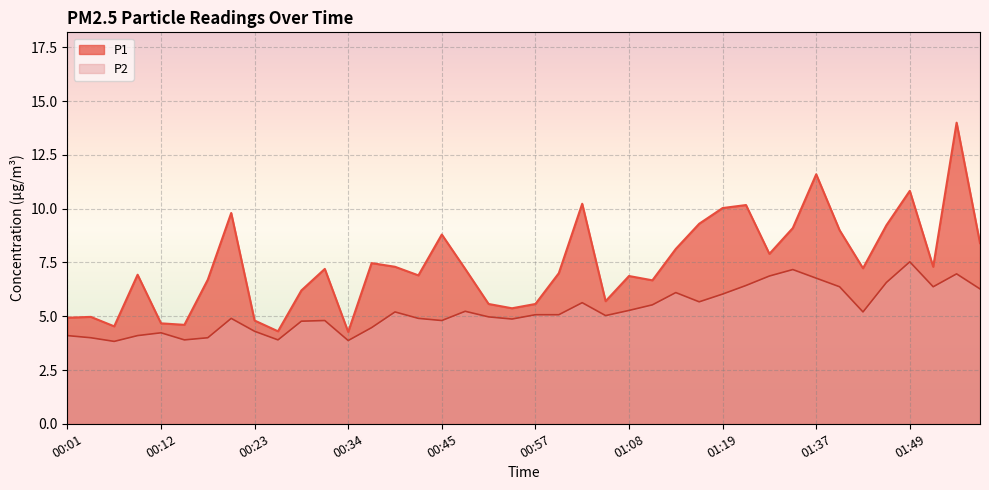

Rank the categories by P1 value from lowest to highest.

00:34, 00:26, 00:07, 00:15, 00:12, 00:23, 00:01, 00:04, 00:54, 00:51, 00:57, 01:05, 00:29, 01:10, 00:18, 01:08, 00:43, 00:10, 00:59, 00:32, 00:48, 01:43, 00:40, 01:51, 00:37, 01:32, 01:13, 01:57, 00:45, 01:40, 01:34, 01:46, 01:16, 00:21, 01:19, 01:29, 01:02, 01:49, 01:37, 01:54